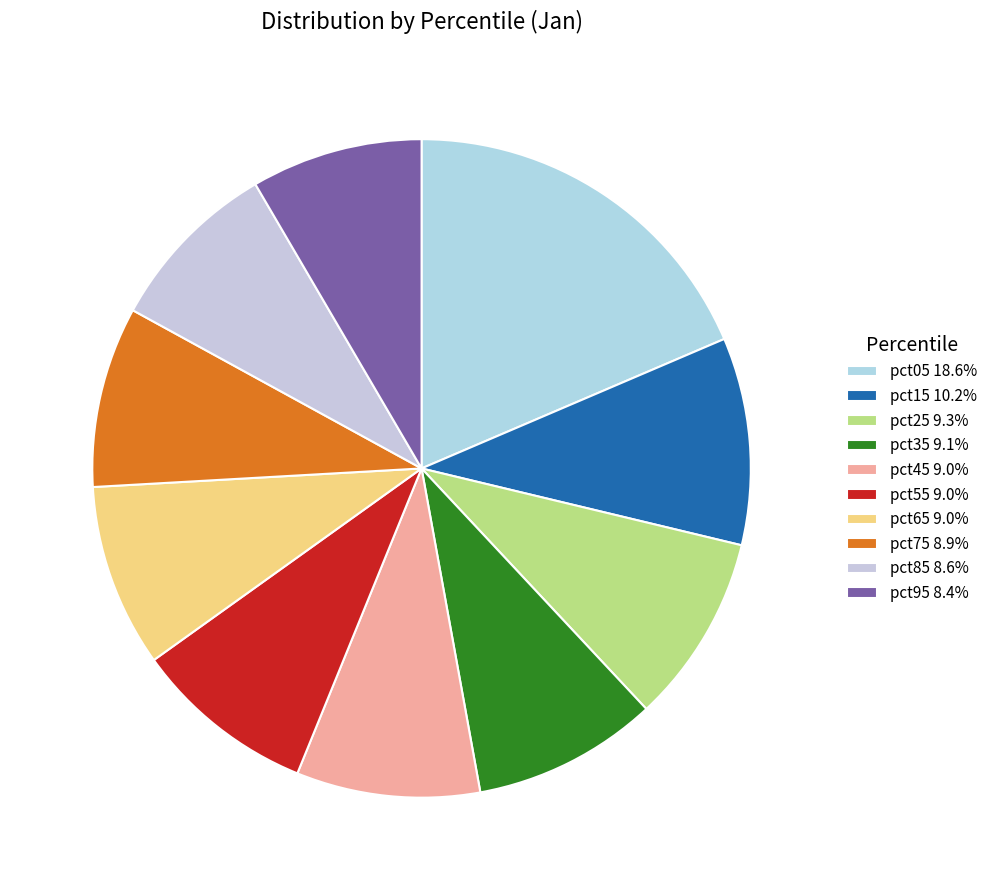

Which slice is the largest?

pct05